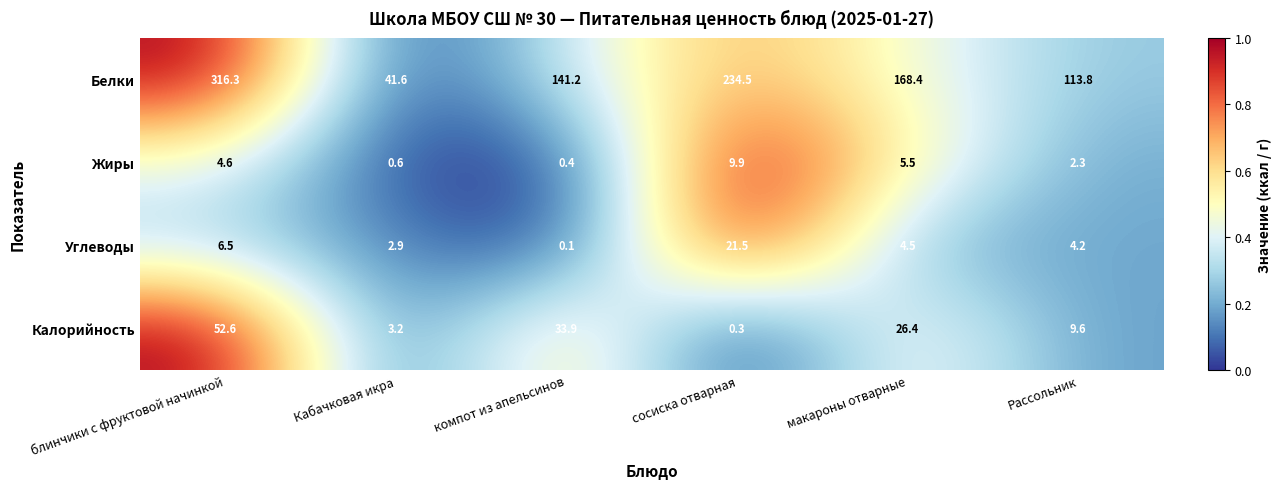

What is the greatest value displayed?

316.3